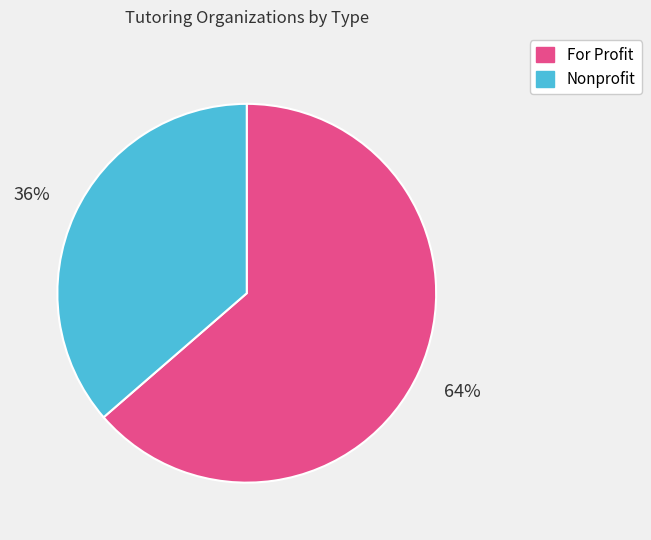

To the nearest percent, what is the average slice percentage?

50%